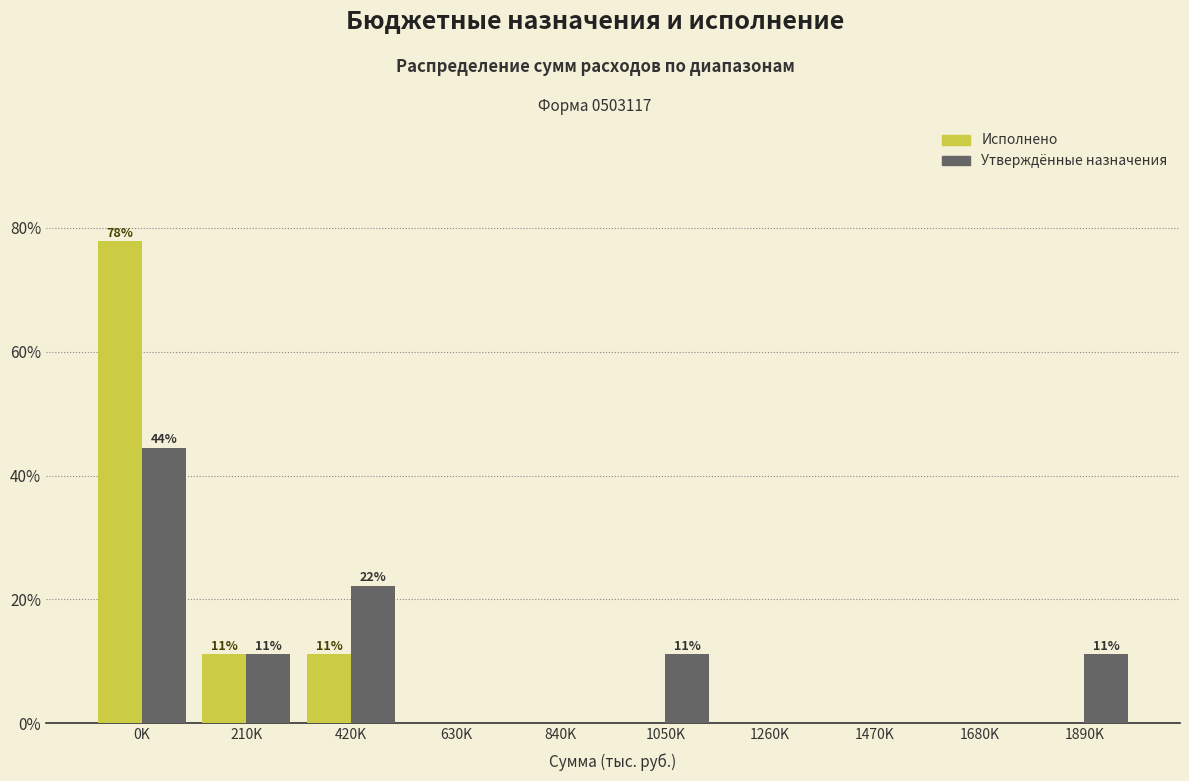

At which category is the sum across all series the highest?

0K